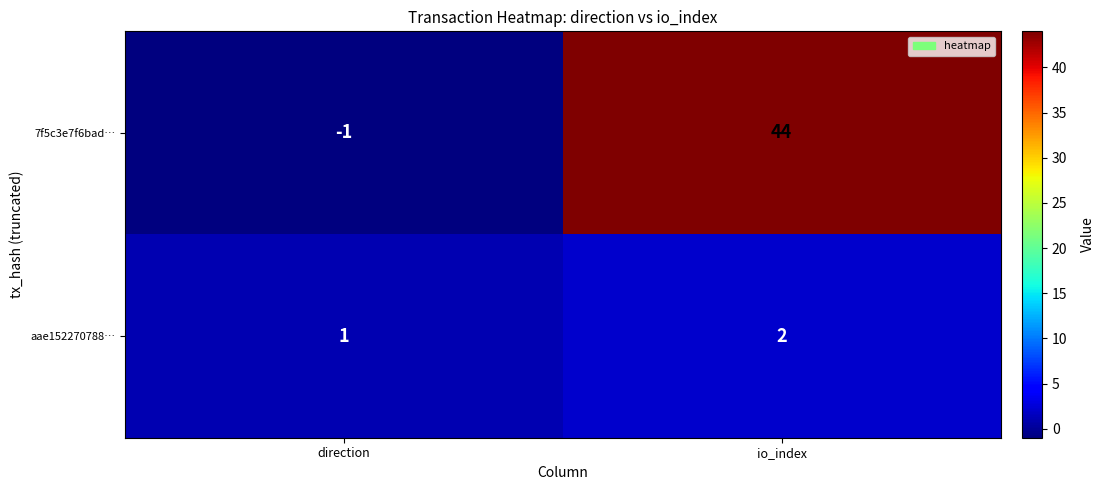

Reading left to right, list all the values displayed in this chart.

7f5c3e7f6bad…: -1	44
aae152270788…: 1	2